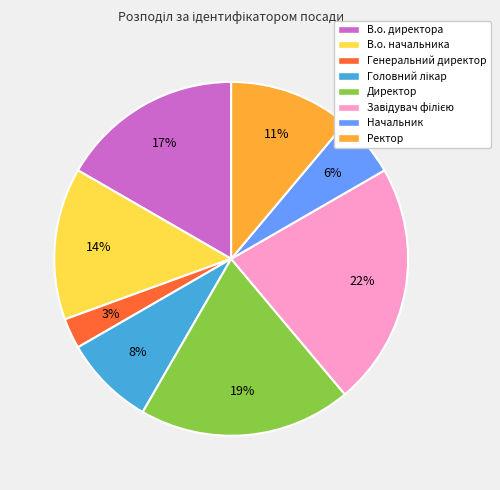

Is there a majority slice in this chart?

No